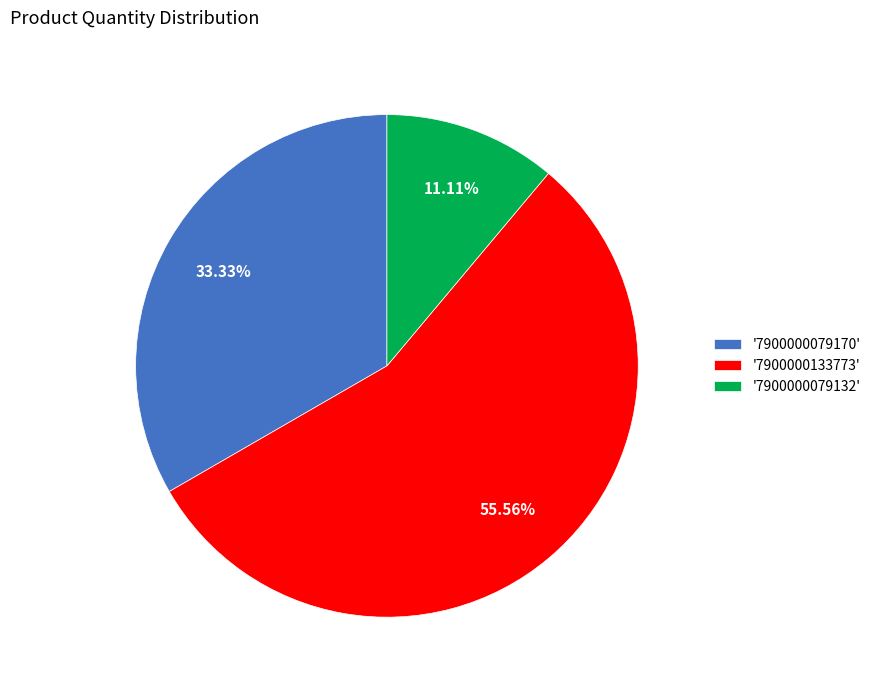

How many slices are in this pie chart?

3